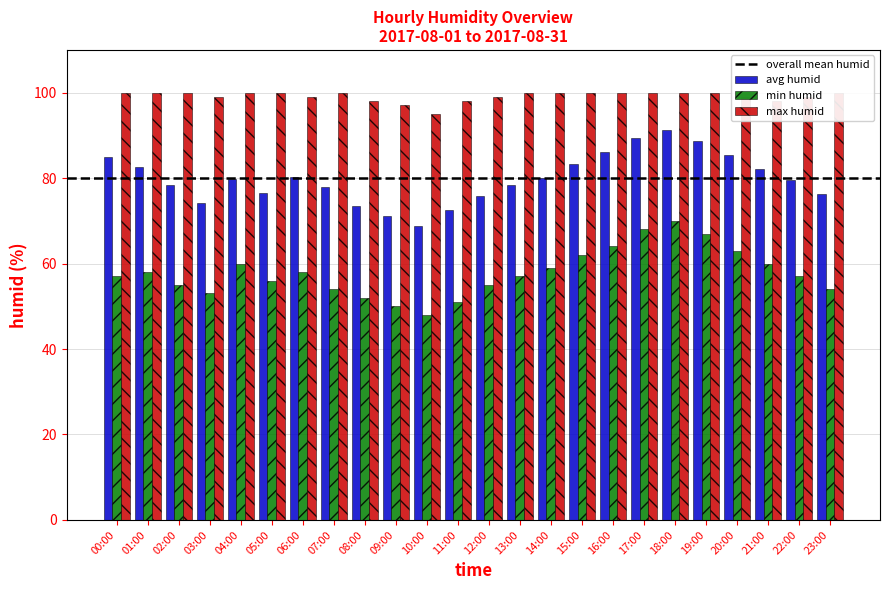

True or false: max_humid has a value of 99.0 at 22:00.

True